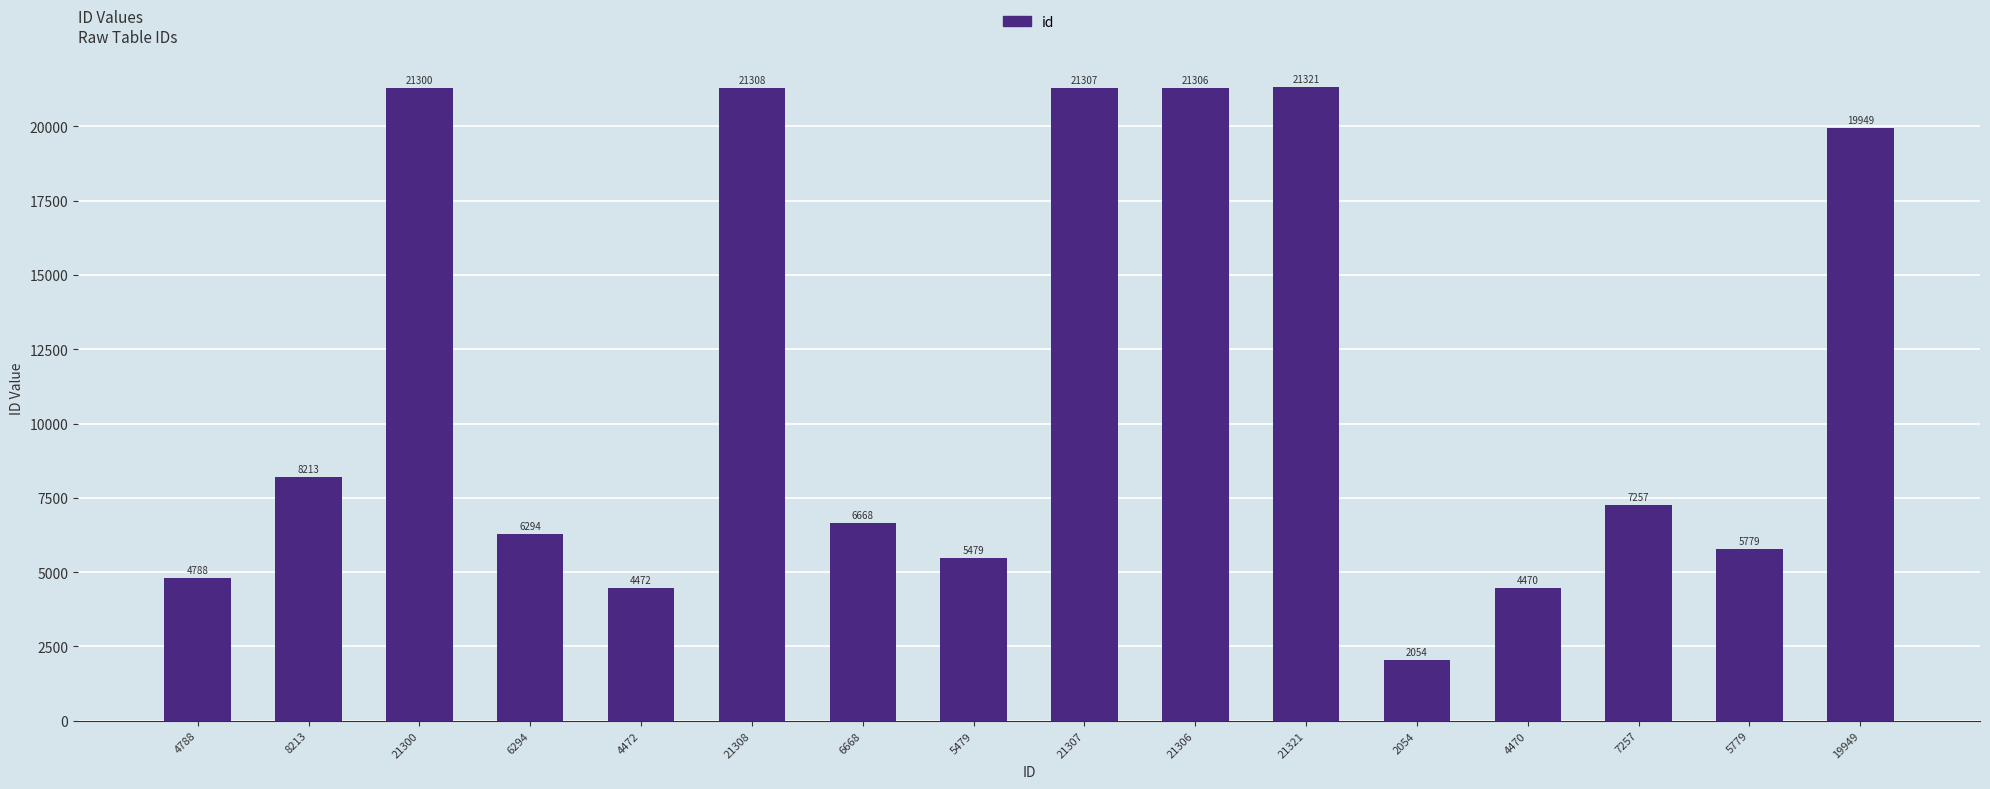

Rank the categories by value from lowest to highest.

2054, 4470, 4472, 4788, 5479, 5779, 6294, 6668, 7257, 8213, 19949, 21300, 21306, 21307, 21308, 21321